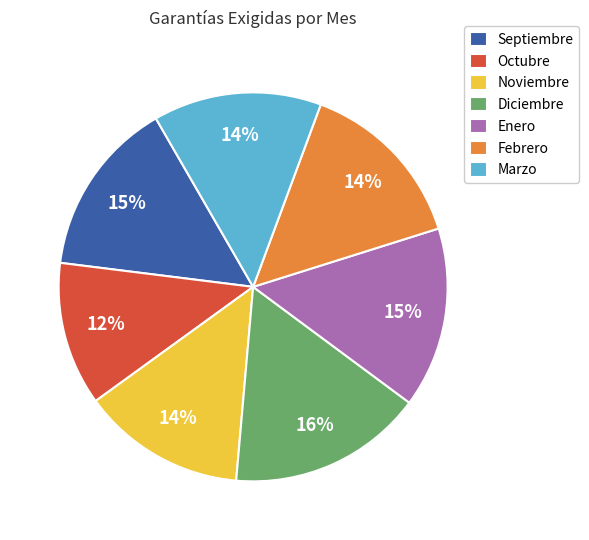

Between Octubre and Septiembre, which is larger?

Septiembre